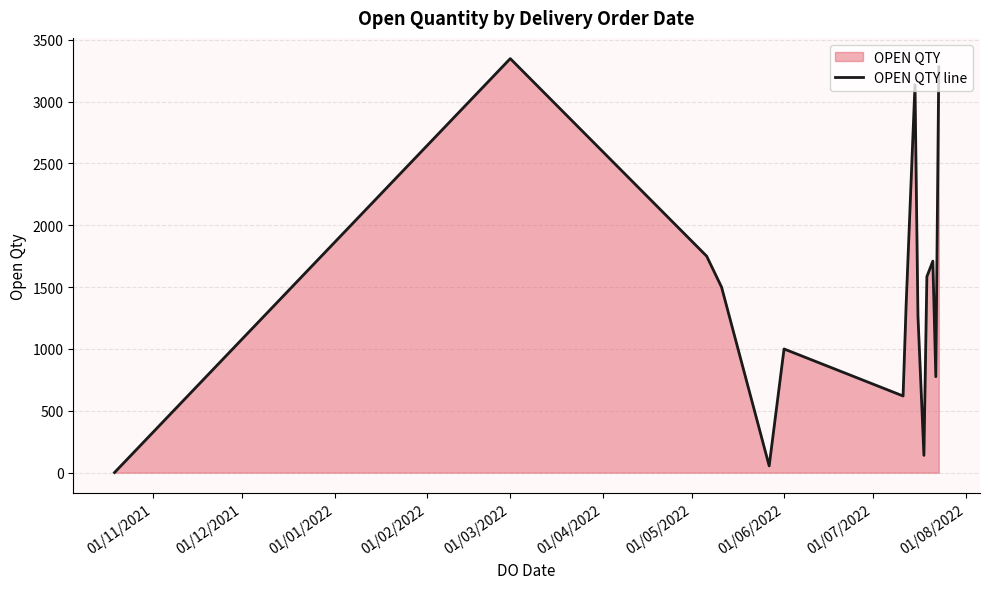

What is the maximum value shown in the chart?

3347